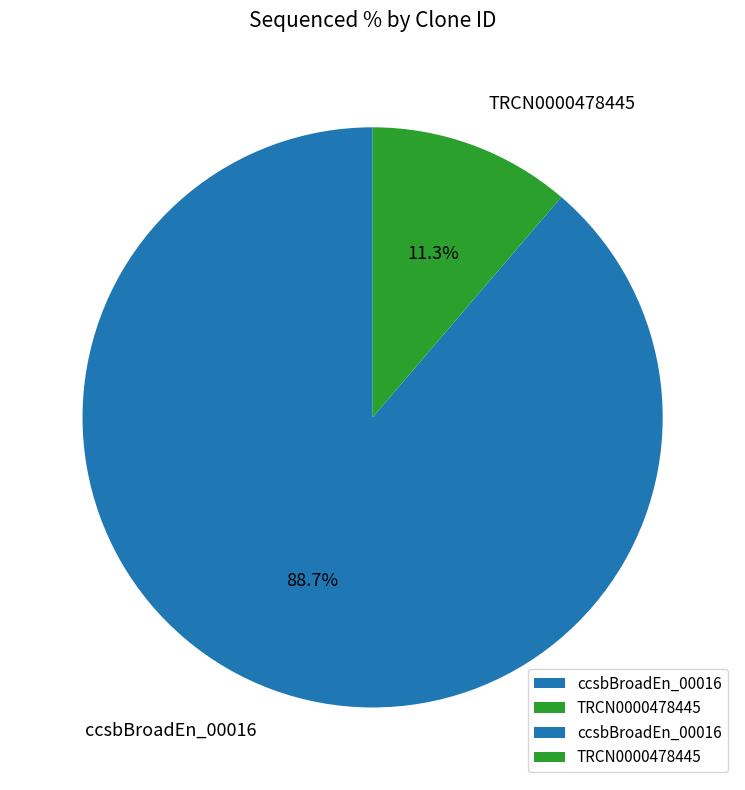

Which category has the smallest portion of the pie?

TRCN0000478445